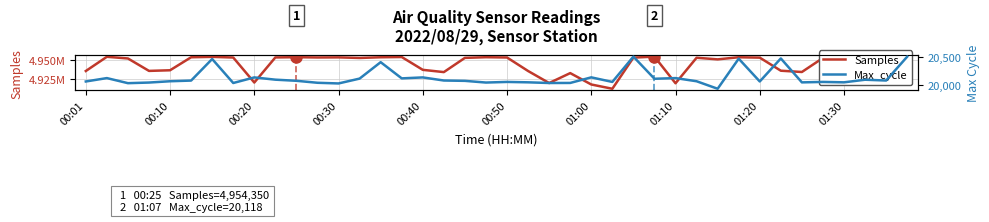

What is the sum of all Samples values?

197741886